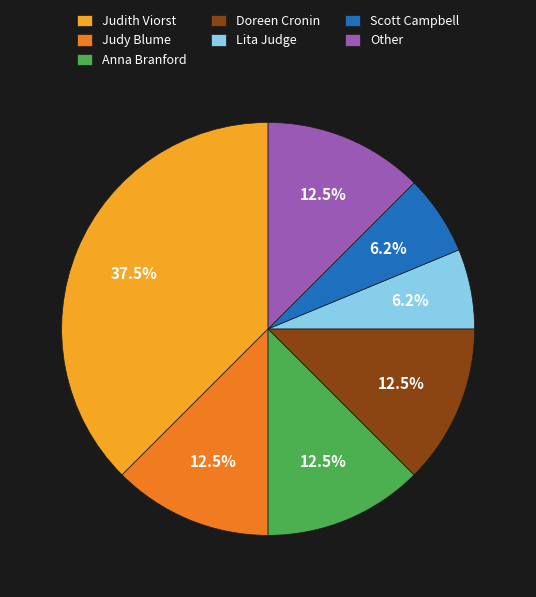

To the nearest percent, what is the difference between the largest and smallest slice percentages?

31%